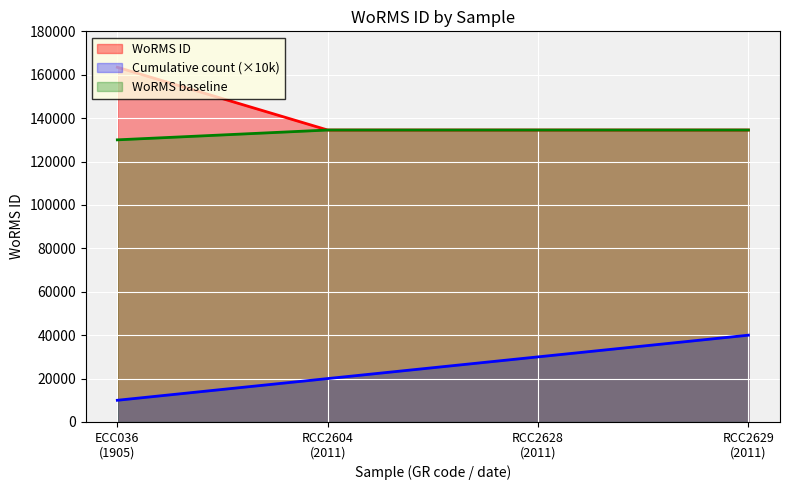

What is the minimum value shown in the chart?

10000